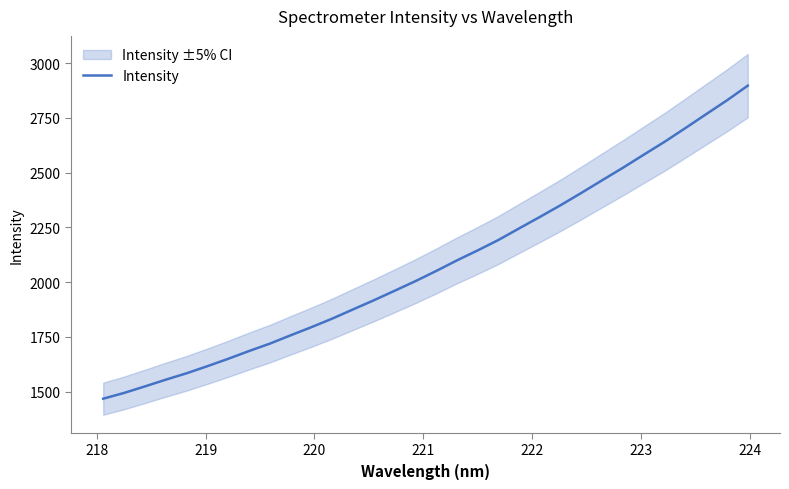

What is the maximum value for Intensity?

2897.2